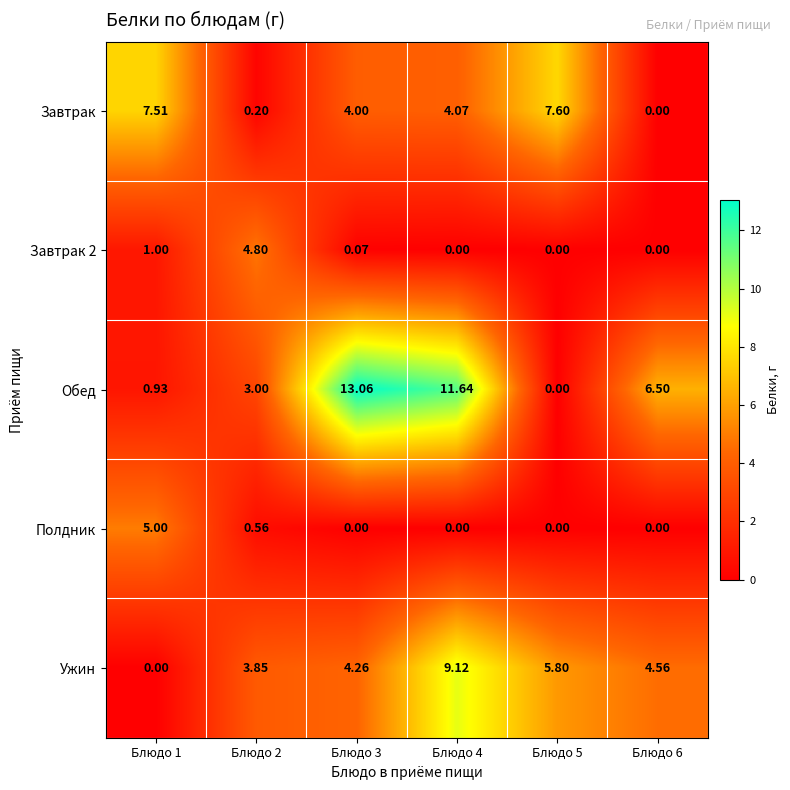

Which series has the largest total across all categories?

Обед